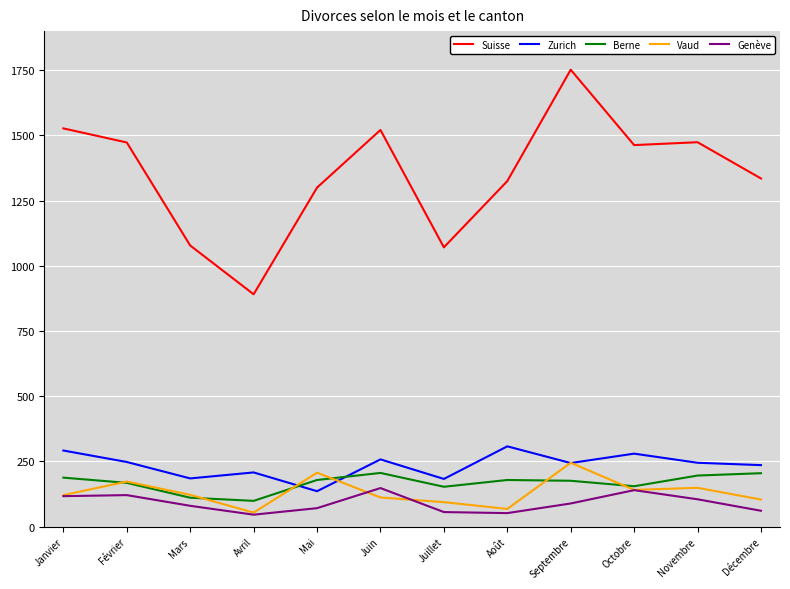

Which series has the largest range (max minus min)?

Suisse